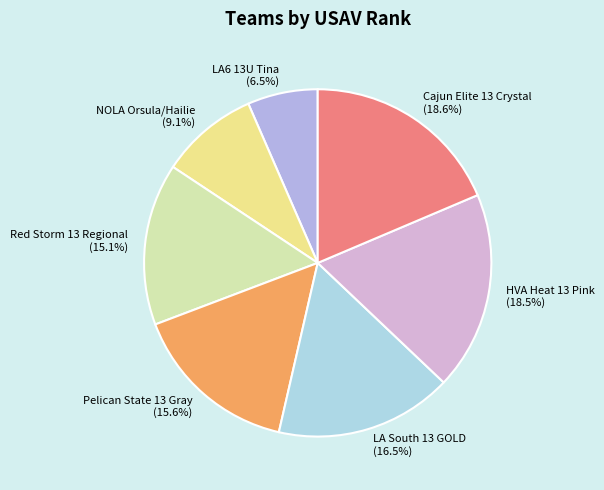

Is there any slice that represents more than half of the pie?

No